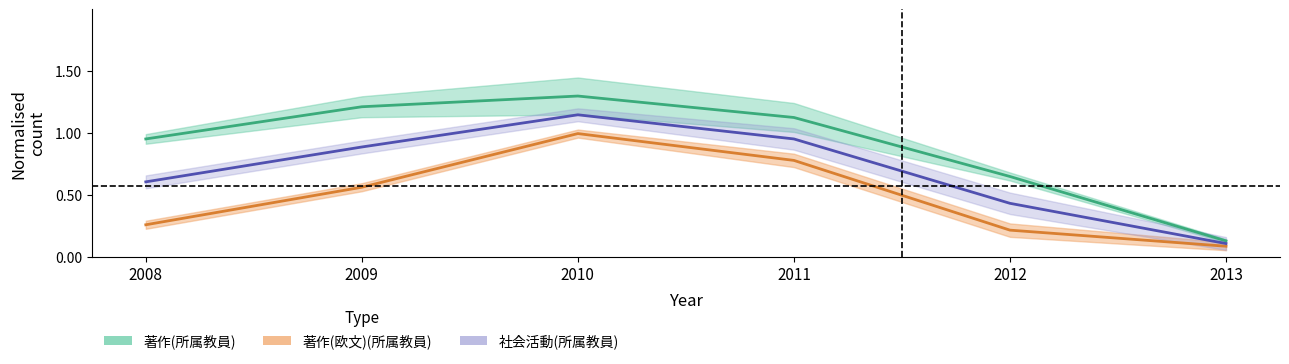

At how many categories does at least one series exceed 1?

3